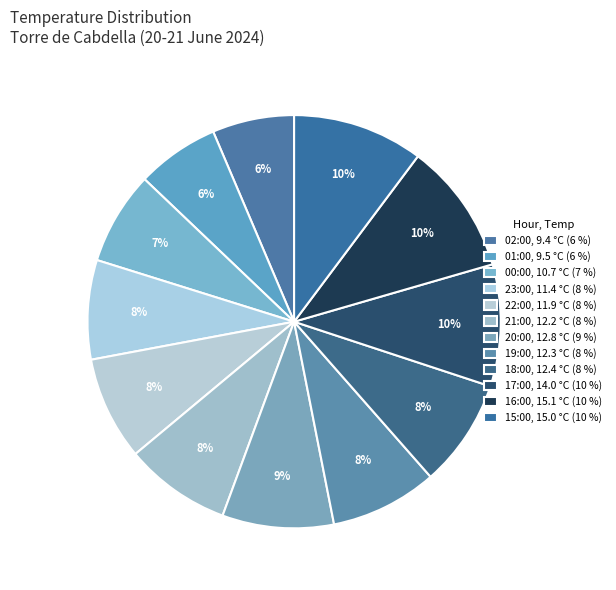

How many segments does this pie chart have?

12